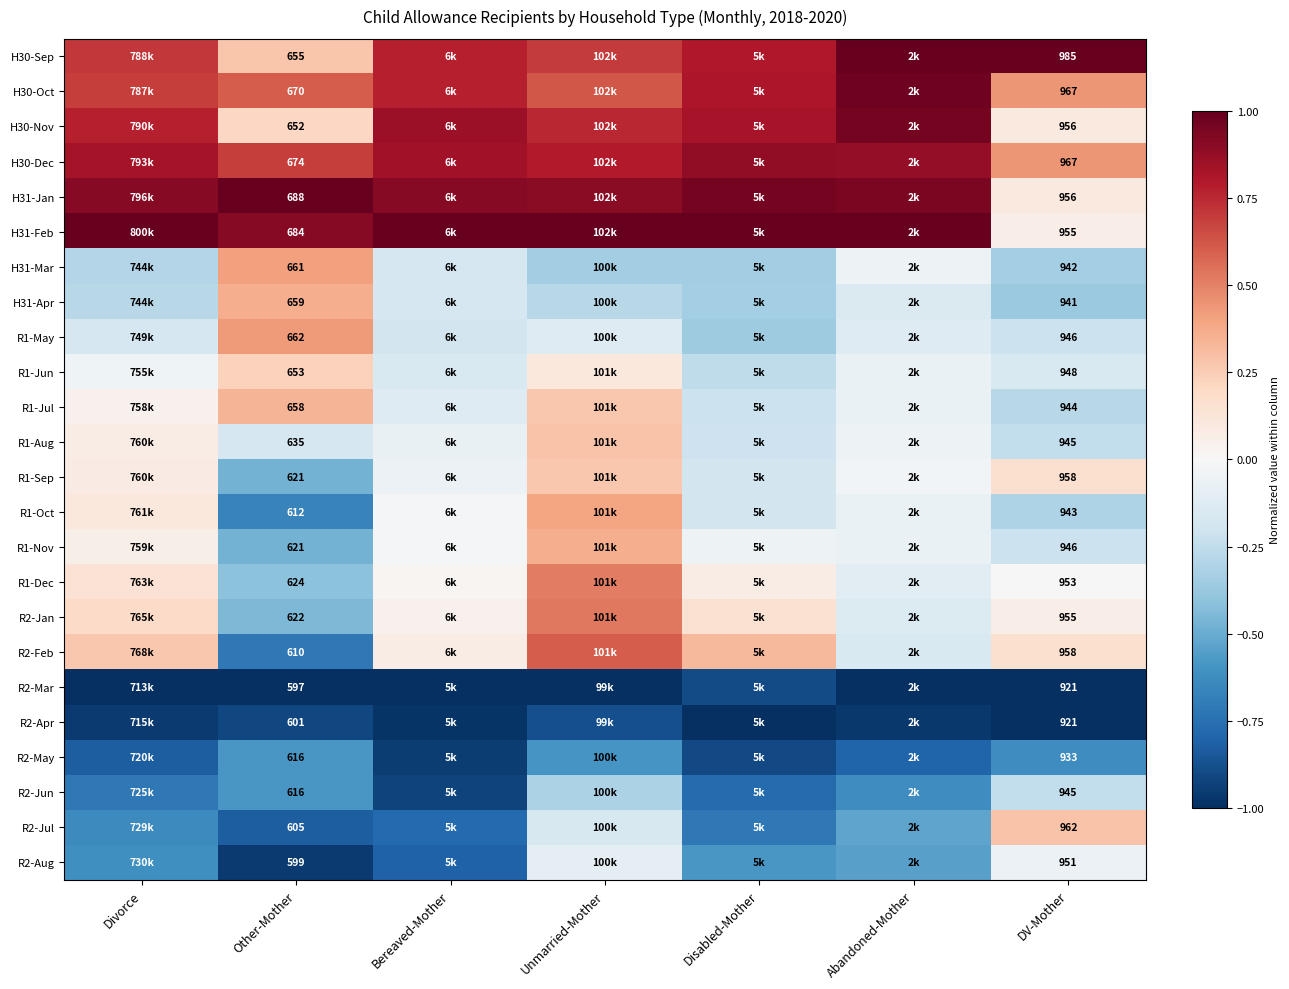

Is it true that H31-Apr equals -0.3 at Unmarried-Mother?

True